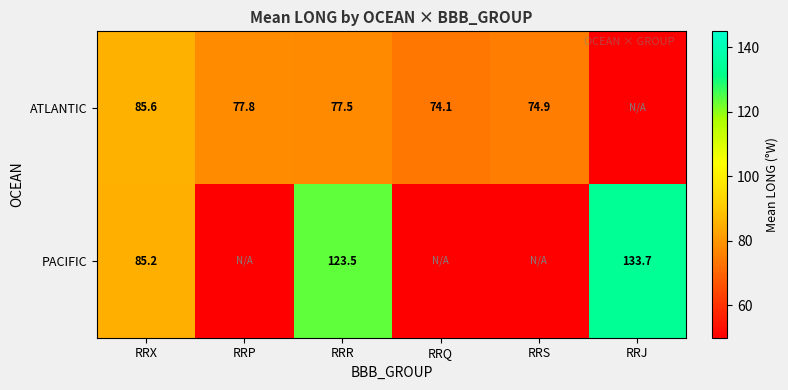

Is the value of ATLANTIC at RRQ greater than the value of PACIFIC at RRR?

No